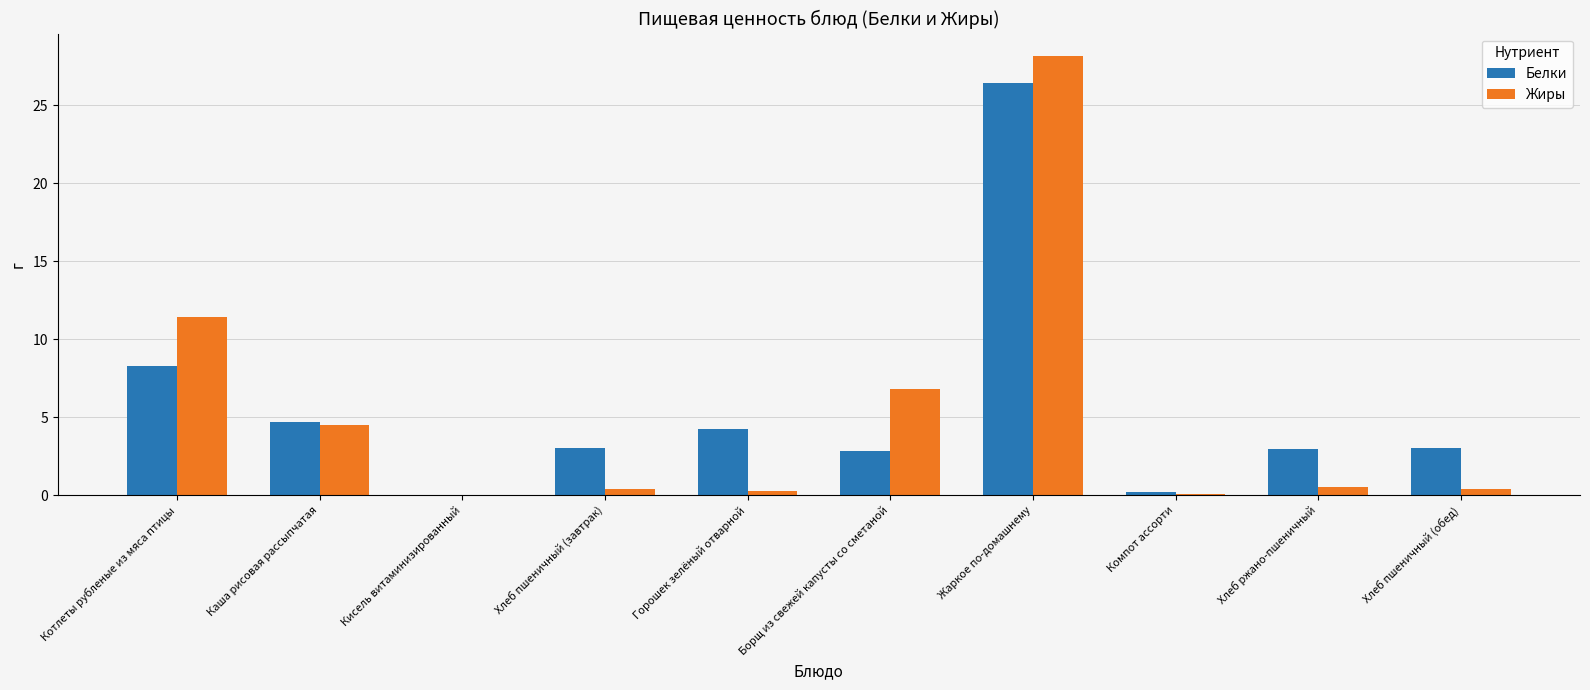

What is the sum of the Белки values at Жаркое по-домашнему and Кисель витаминизированный?

26.4